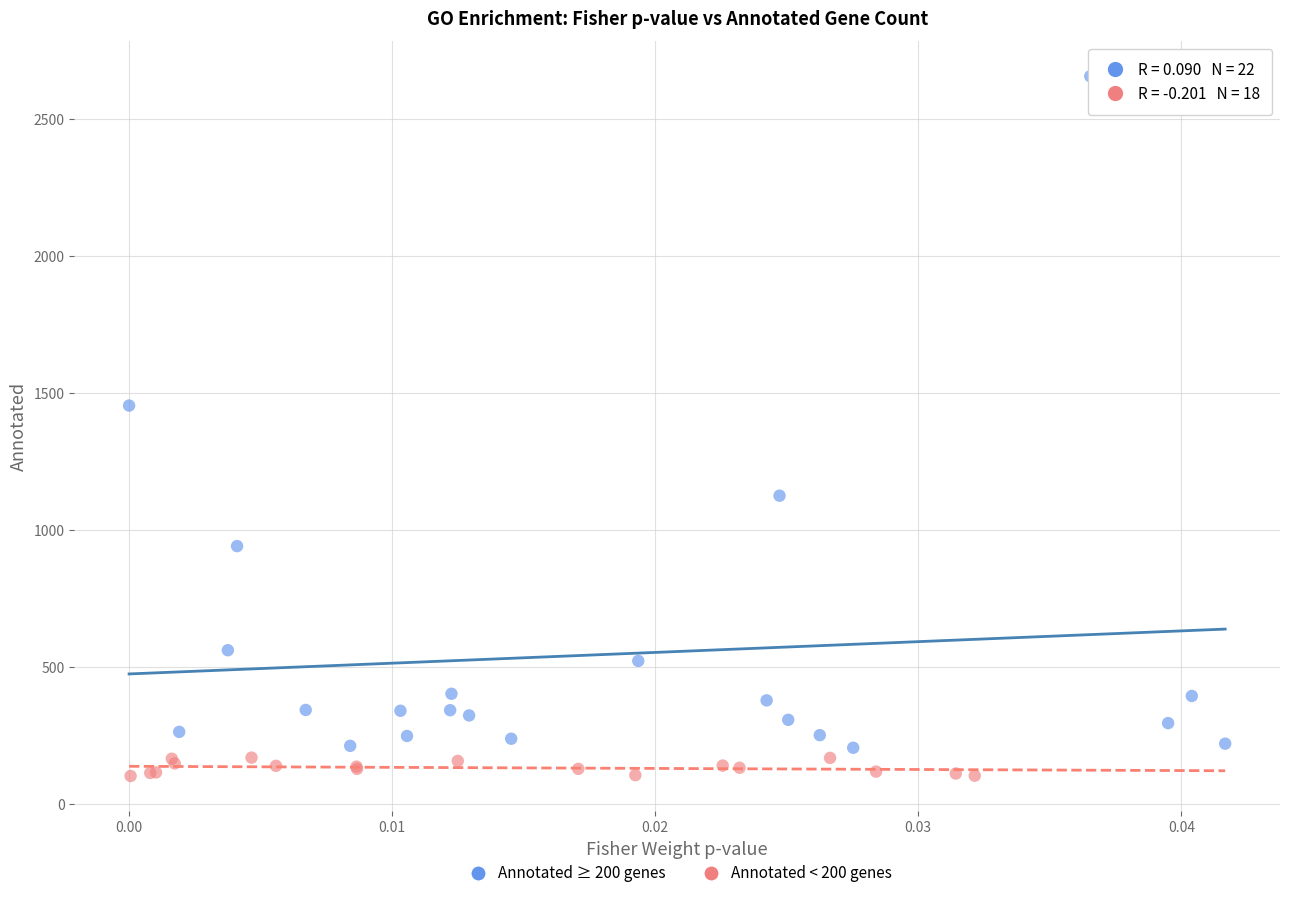

Which series reaches the minimum Y coordinate?

Annotated < 200 genes